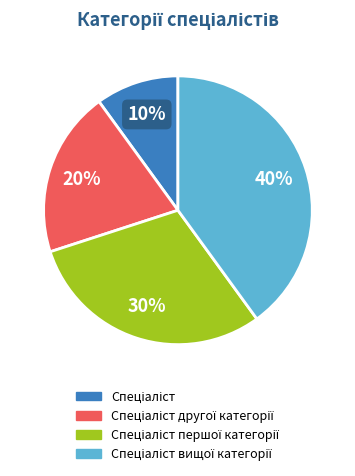

To the nearest percent, what is the difference between the largest and smallest slice percentages?

30%